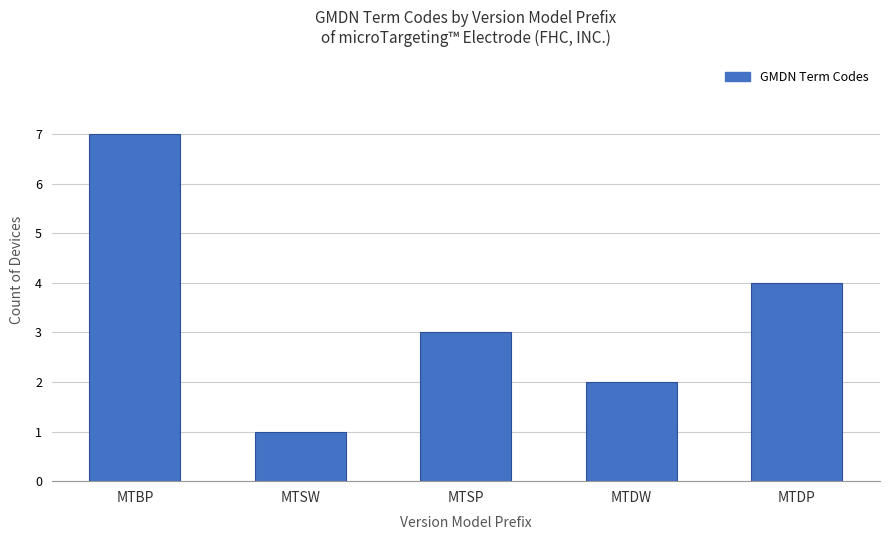

What is the value of the 4th bar from the left?

2